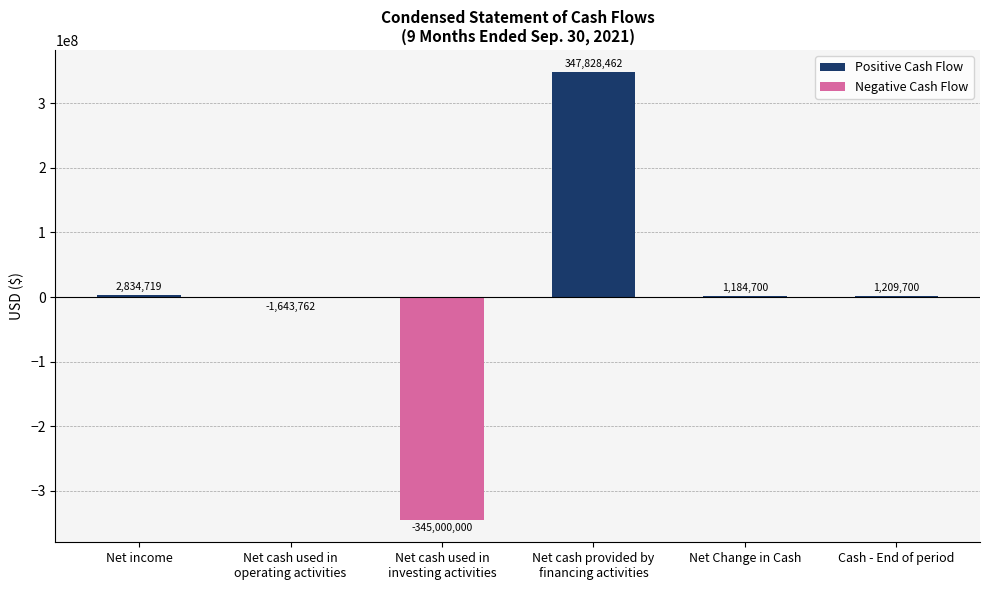

What is the sum of all values?

6413819